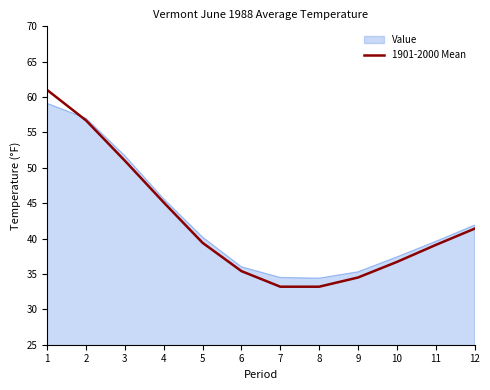

True or false: 1901-2000 Mean has a value of 24.3 at 2.

False